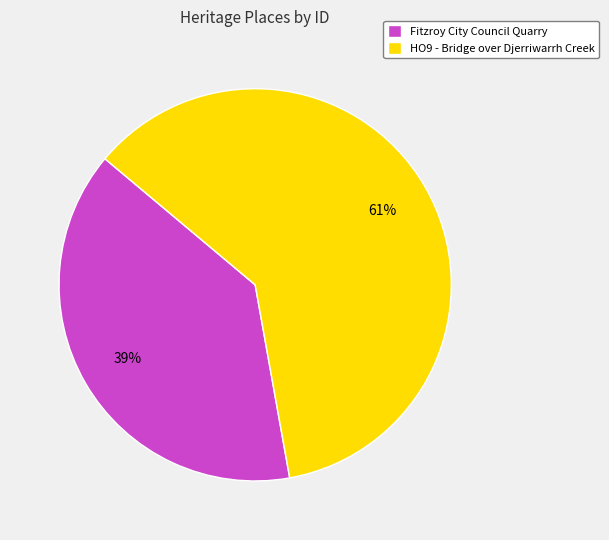

The HO9 - Bridge over Djerriwarrh Creek slice represents 50% of the pie. True or false?

False